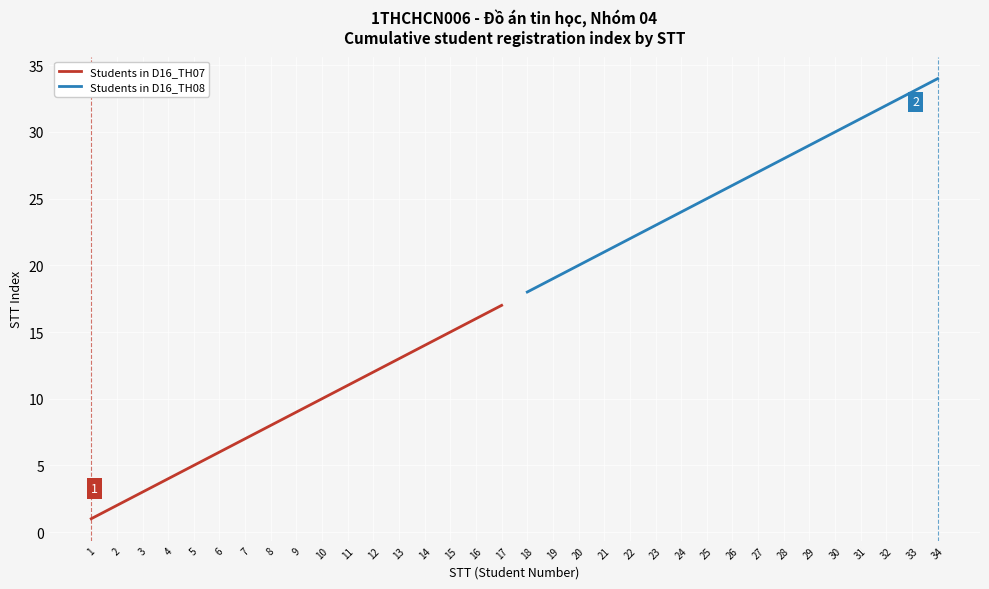

Is it true that Students in D16_TH07 equals 5 at 13?

False